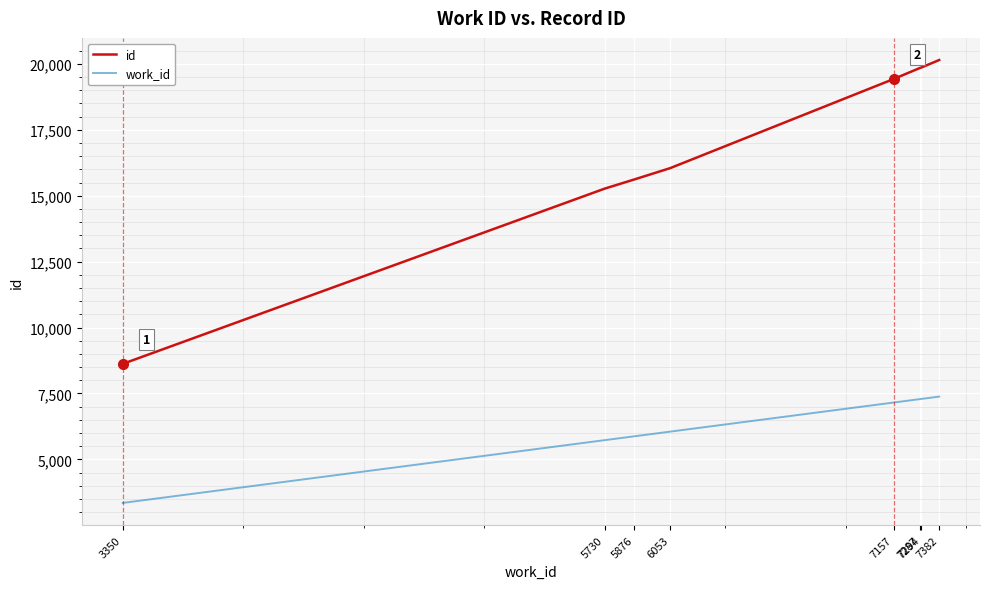

Rank the series at 5730 from highest to lowest value.

id, work_id